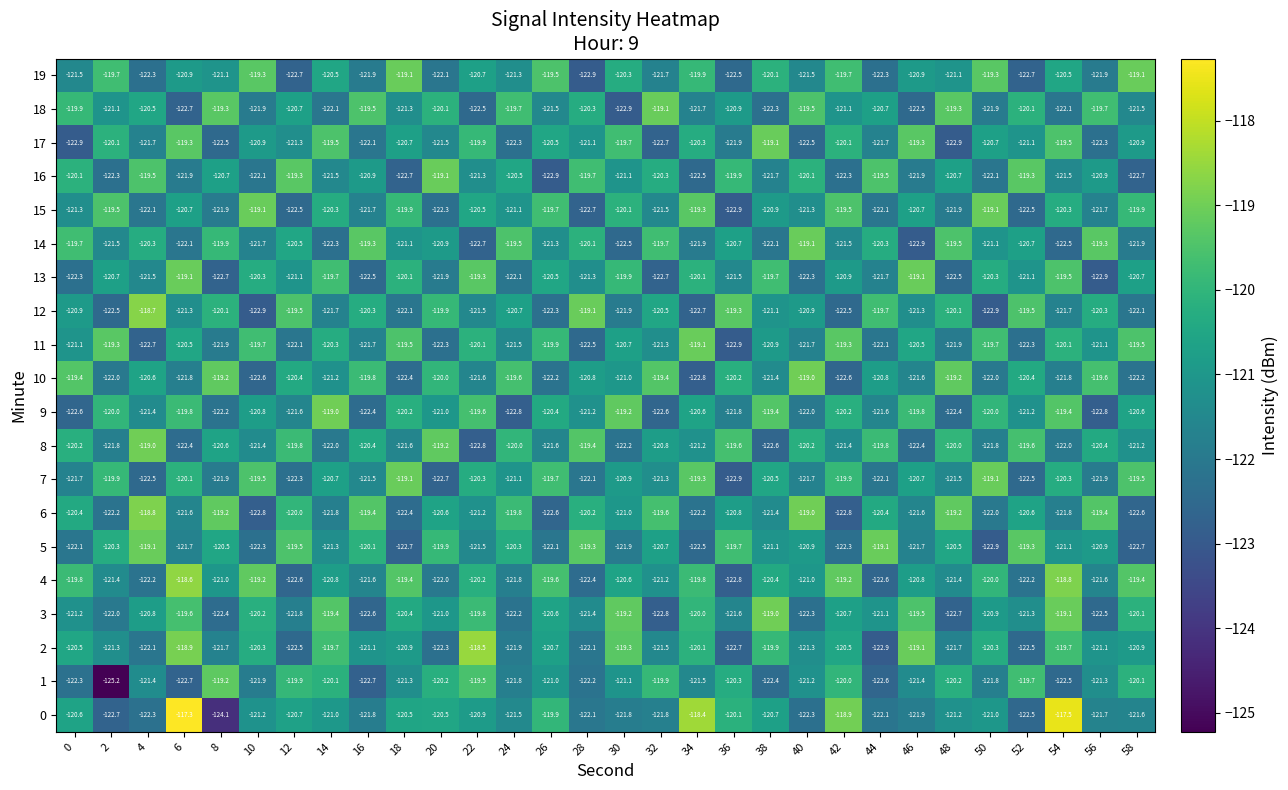

Is the value of 0 at 10 greater than the value of 18 at 14?

Yes